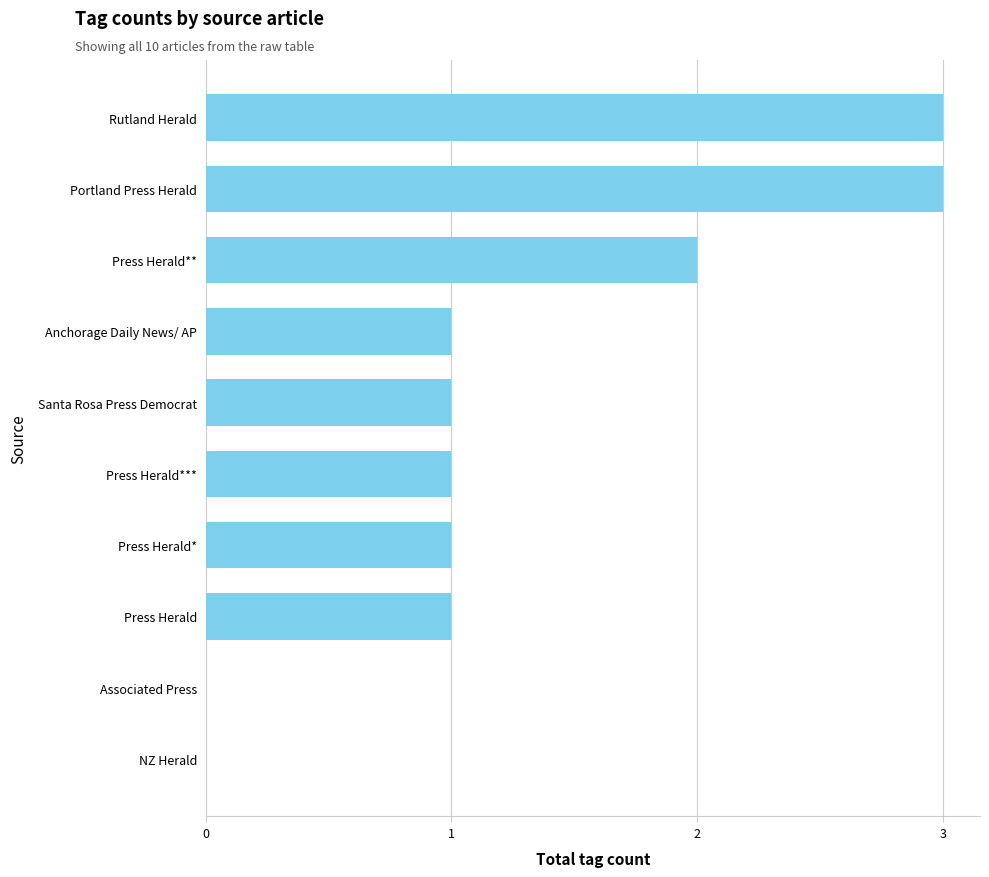

What is the change in value from Press Herald** to Portland Press Herald?

+1